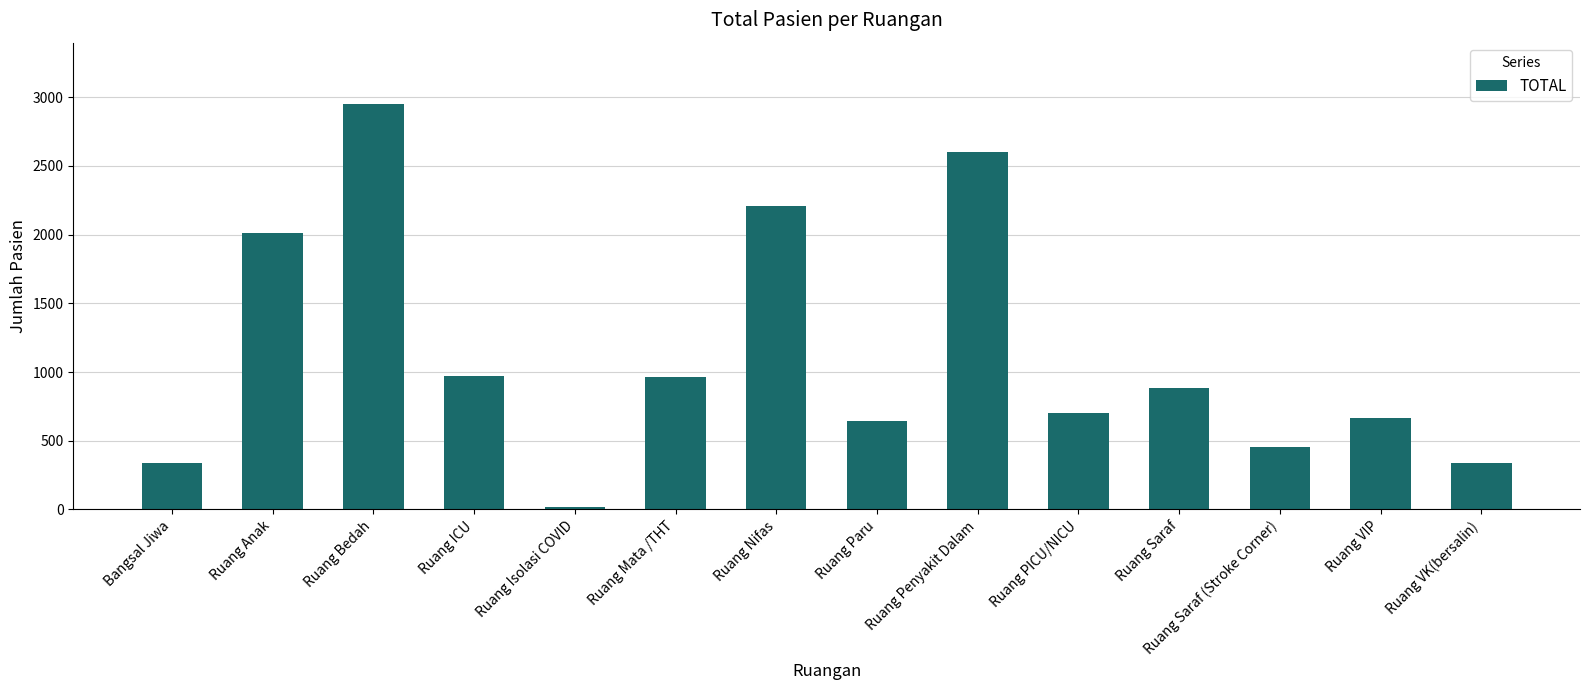

The chart shows a value of 3257 at Ruang Anak. True or false?

False